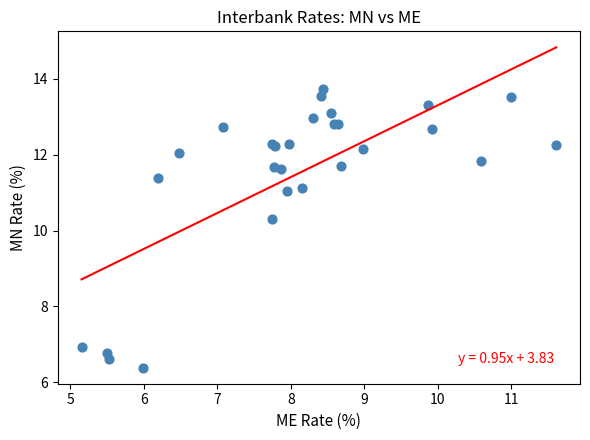

What Y value in the scatter plot is closest to 10?

10.3